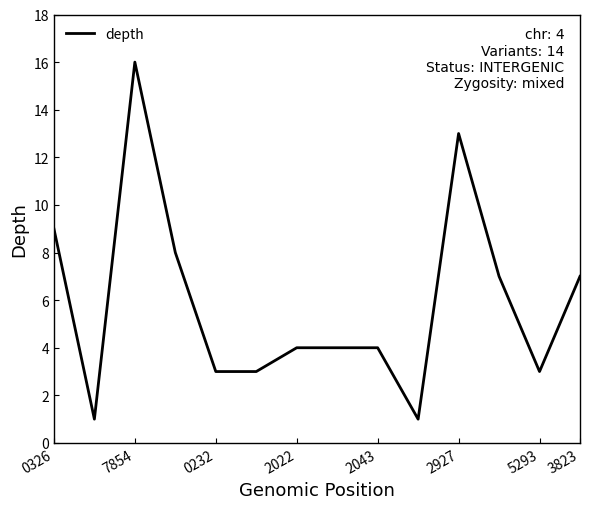

What is the greatest value displayed?

16